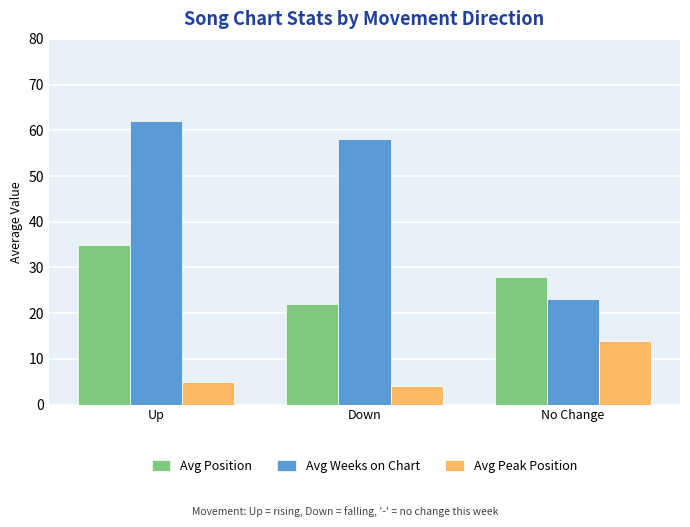

At which label is Avg Position closest to 28?

No Change